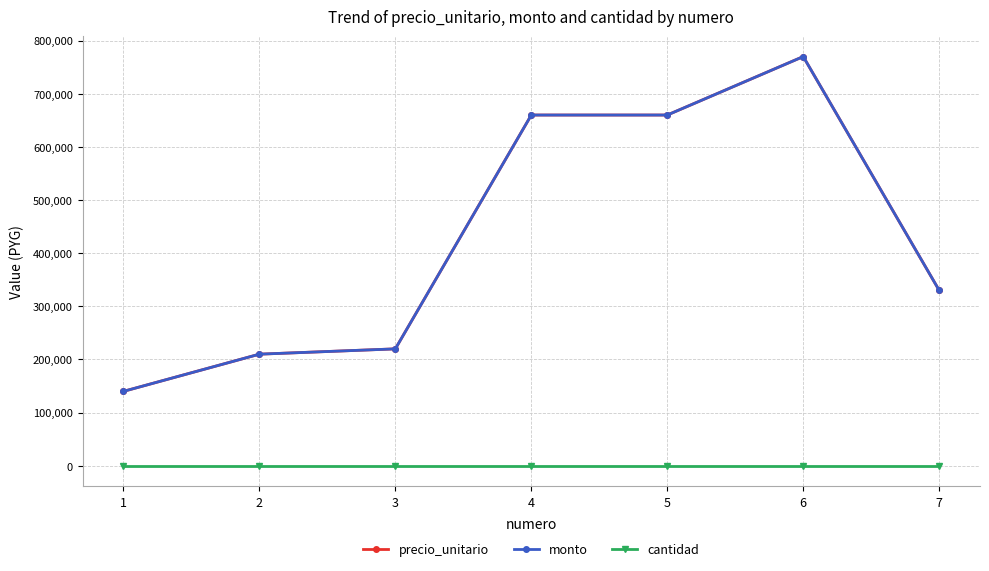

Between 3 and 4, which is larger?

4